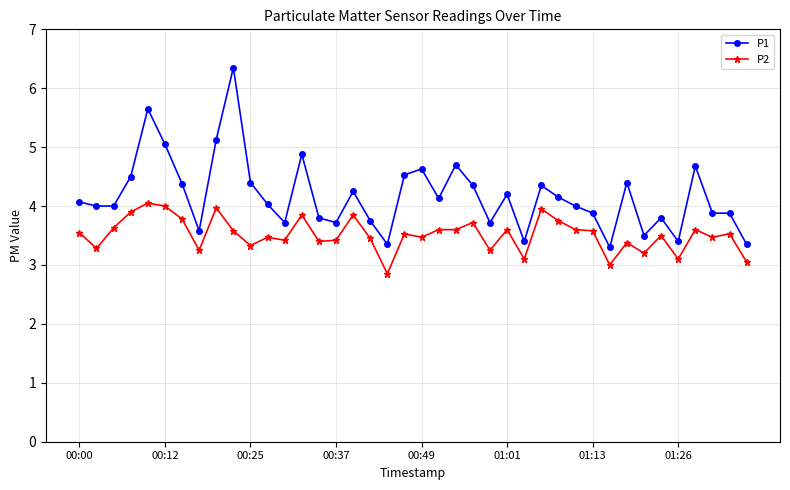

Which series has the widest spread of values?

P1